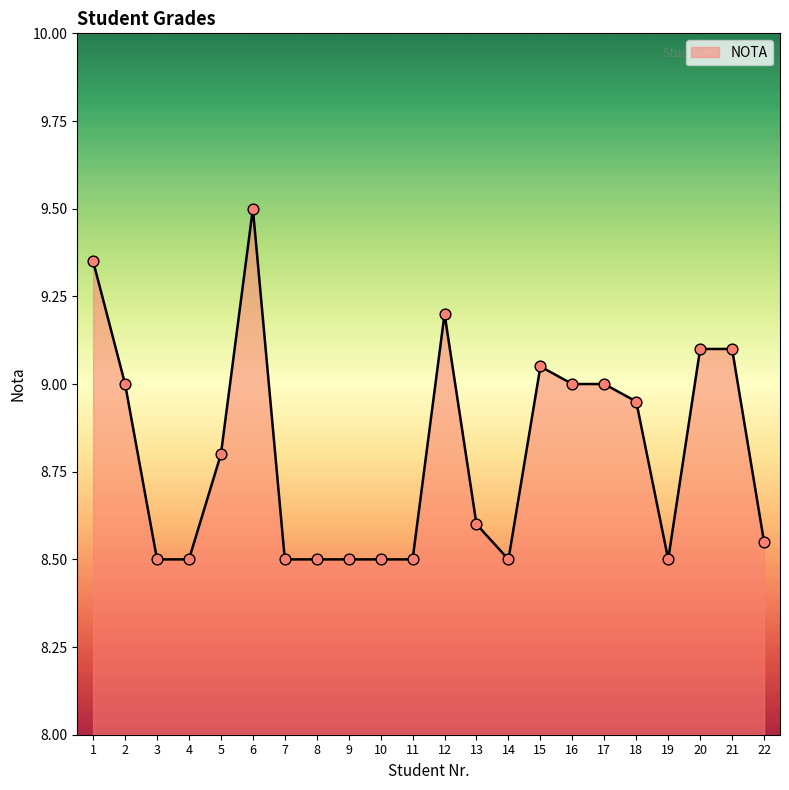

Which has a higher value, 13 or 22?

13